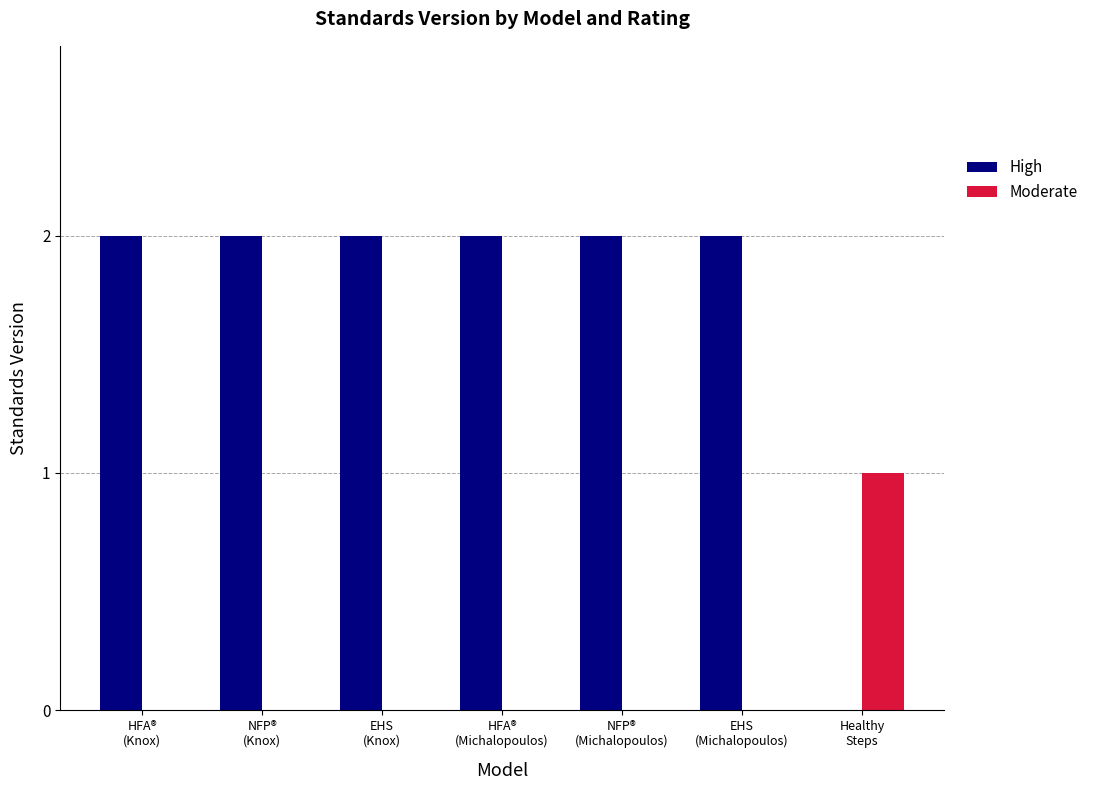

Which series has the largest total across all categories?

High